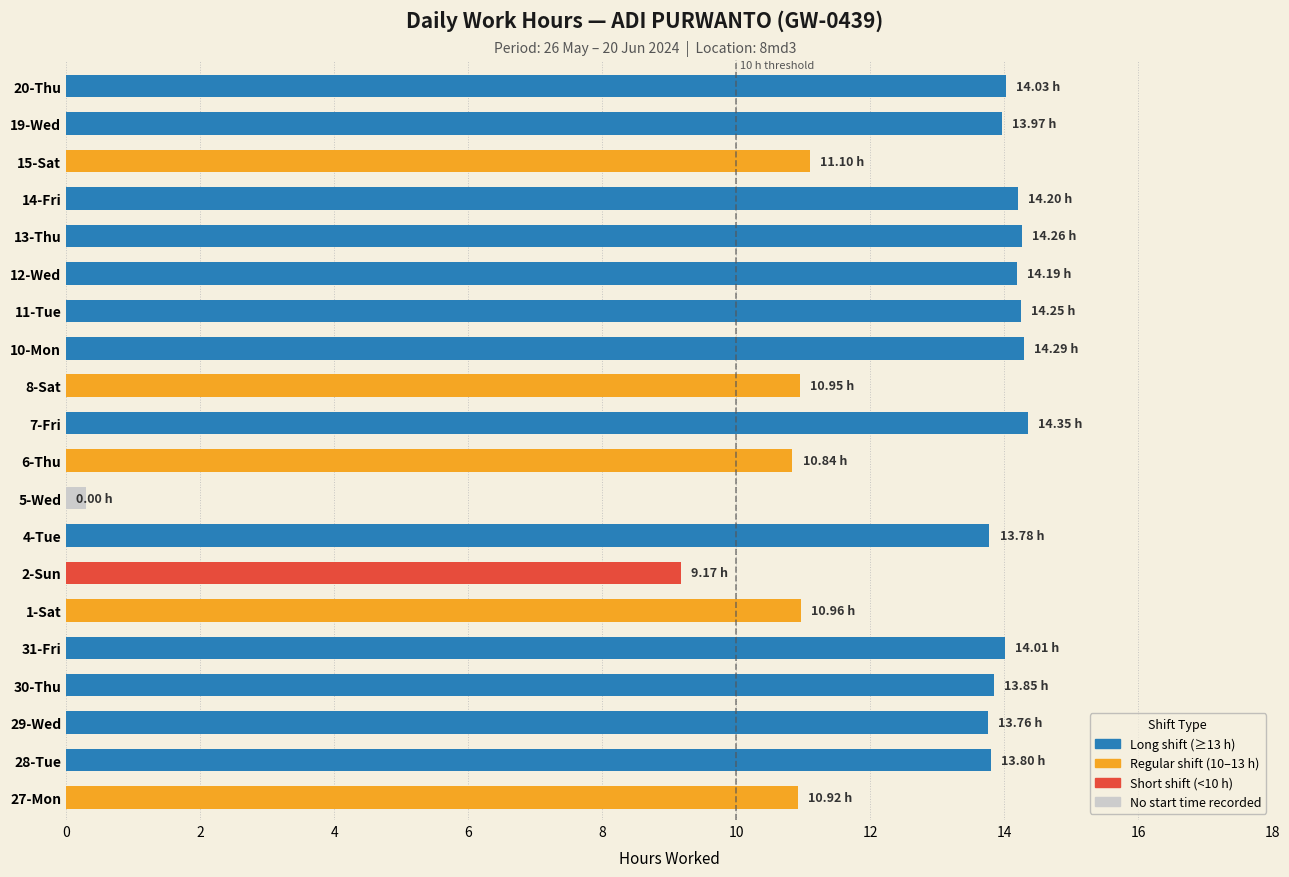

List the labels in order of value, largest first.

7-Fri, 10-Mon, 13-Thu, 11-Tue, 14-Fri, 12-Wed, 20-Thu, 31-Fri, 19-Wed, 30-Thu, 28-Tue, 4-Tue, 29-Wed, 15-Sat, 1-Sat, 8-Sat, 27-Mon, 6-Thu, 2-Sun, 5-Wed